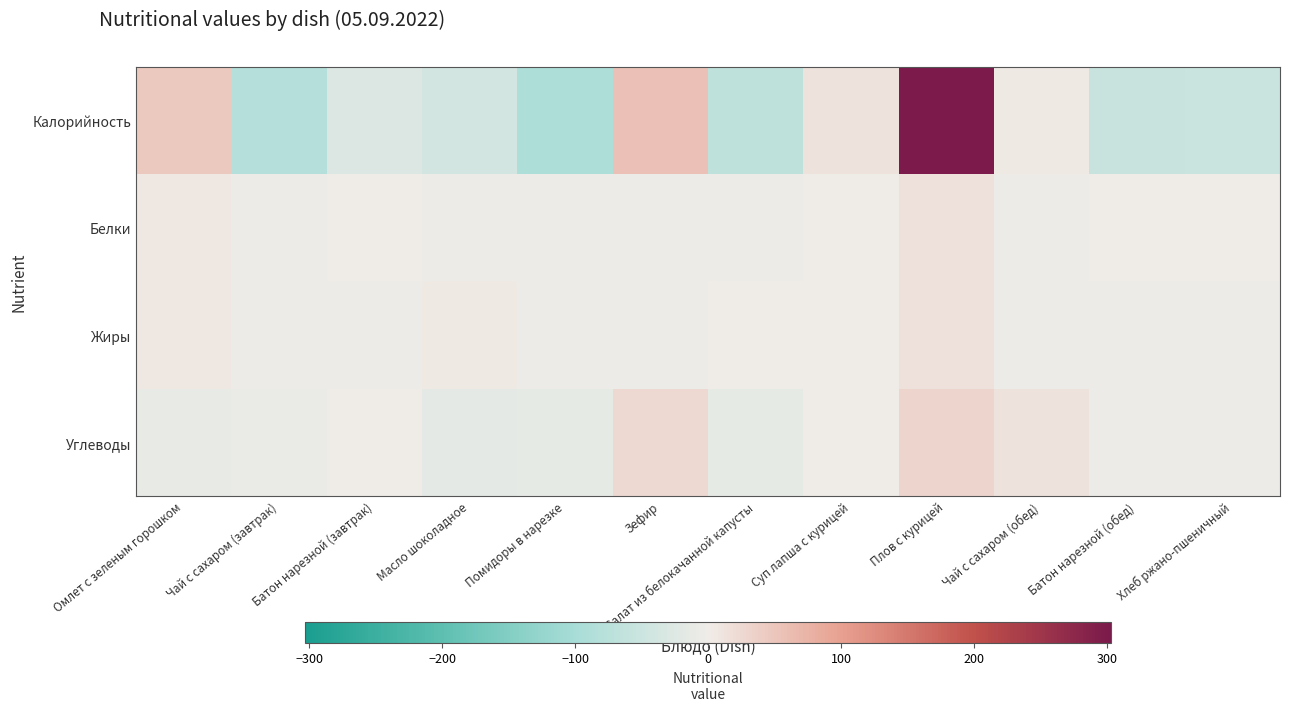

At which category does the chart reach its peak across all series?

Плов с курицей